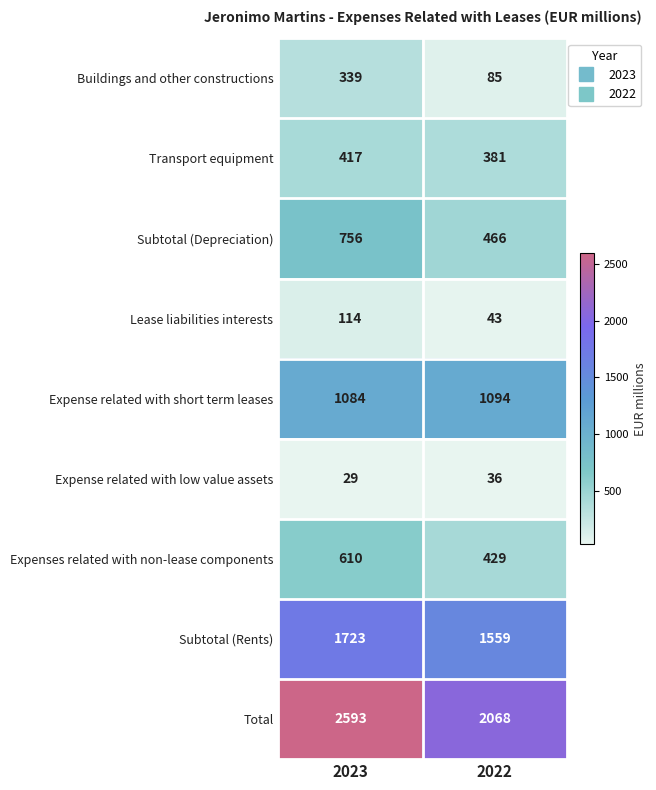

Which series has the widest spread of values?

Total